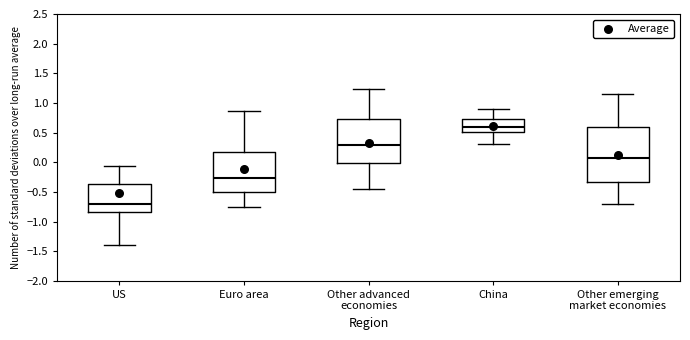

Reading left to right, read every box against the y-axis: the position of its median line, the range the box covers, and the ends of its whiskers. The values are not printed on the chart, so give them approximately, as read against the axis.

US: median -0.70, box -0.85 to -0.35, whiskers -1.40 to -0.05
Euro area: median -0.25, box -0.50 to 0.20, whiskers -0.75 to 0.85
Other advanced economies: median 0.30, box 0.00 to 0.75, whiskers -0.45 to 1.25
China: median 0.60, box 0.50 to 0.75, whiskers 0.30 to 0.90
Other emerging market economies: median 0.05, box -0.35 to 0.60, whiskers -0.70 to 1.15